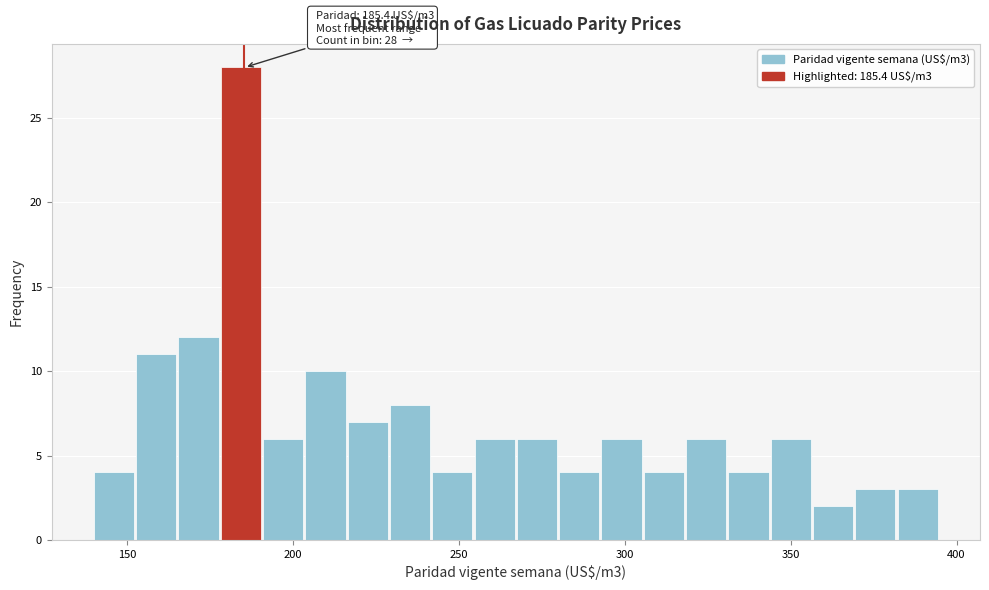

Read against the x-axis, roughly where is the centre of the tallest bar?

185